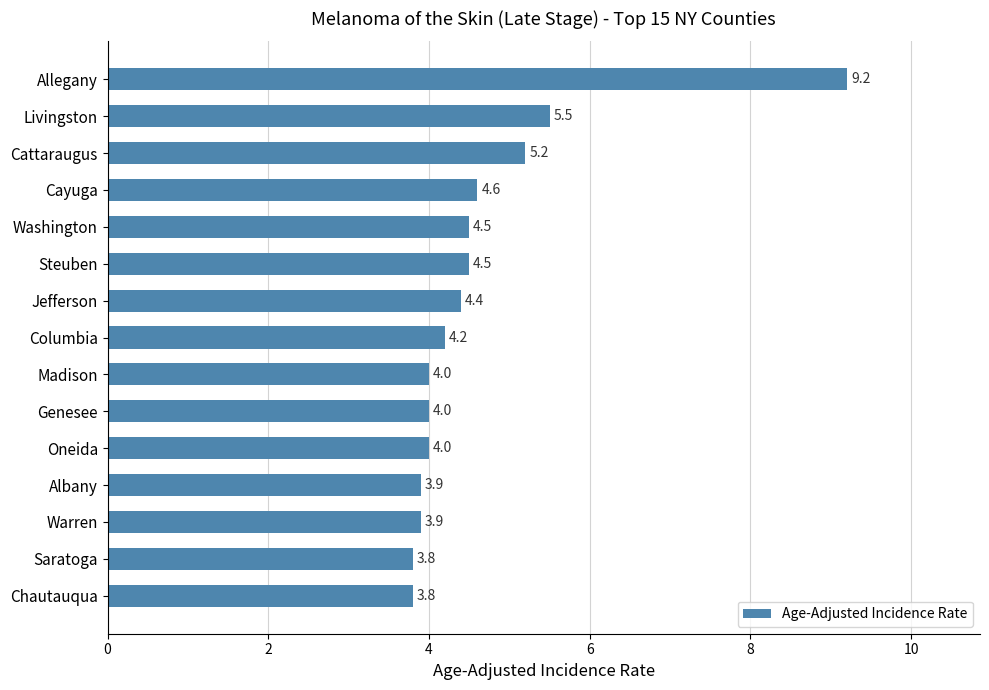

What is the difference between the maximum and minimum values?

5.4